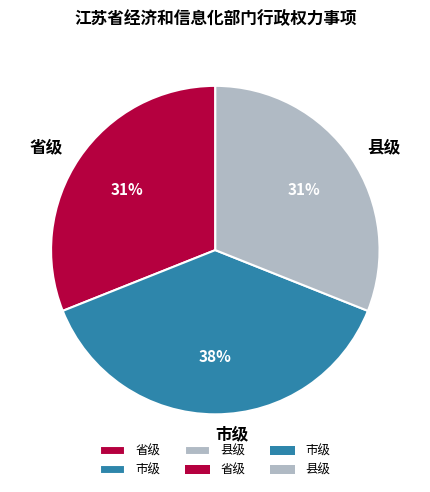

How many segments does this pie chart have?

3